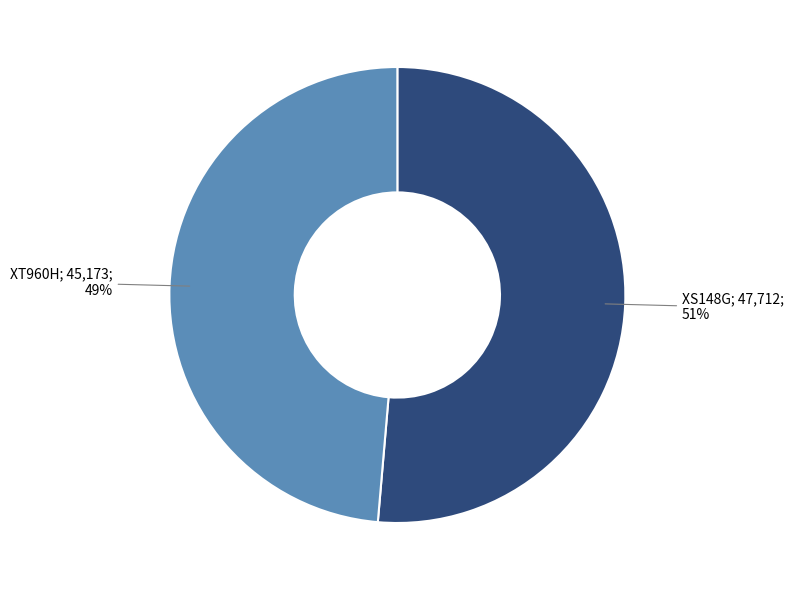

Does any single category account for the majority?

Yes